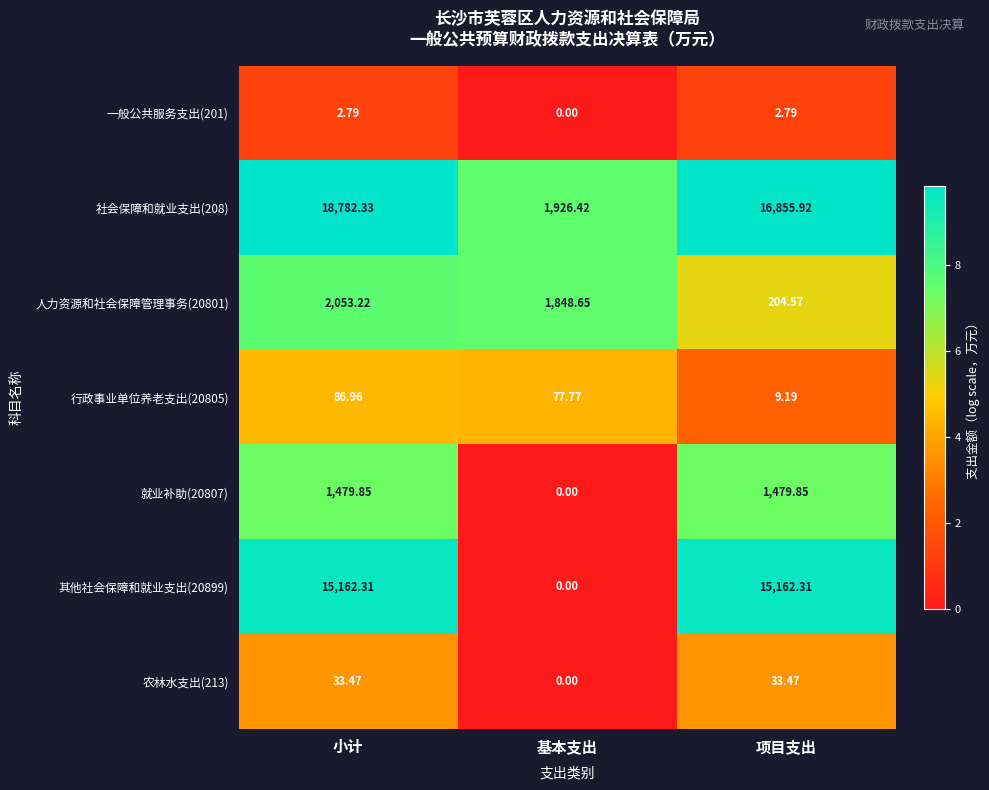

At which label is 人力资源和社会保障管理事务(20801) closest to 1128?

基本支出